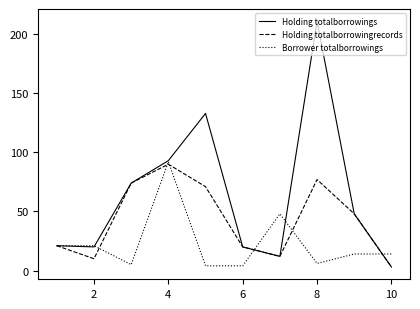

What is the maximum value for Borrower totalborrowings?

92